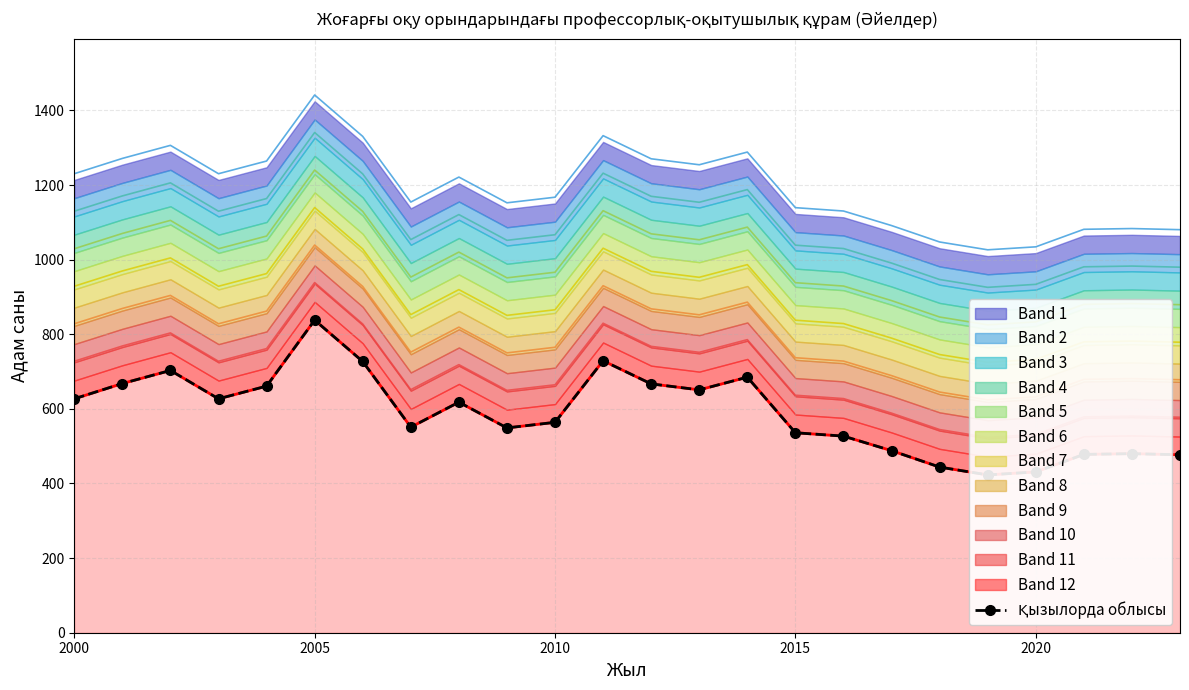

Reading right to left, transcribe all the data shown in this chart.

477	480	478	431	423	444	488	527	536	685	651	667	729	564	549	618	551	727	838	661	627	703	668	627